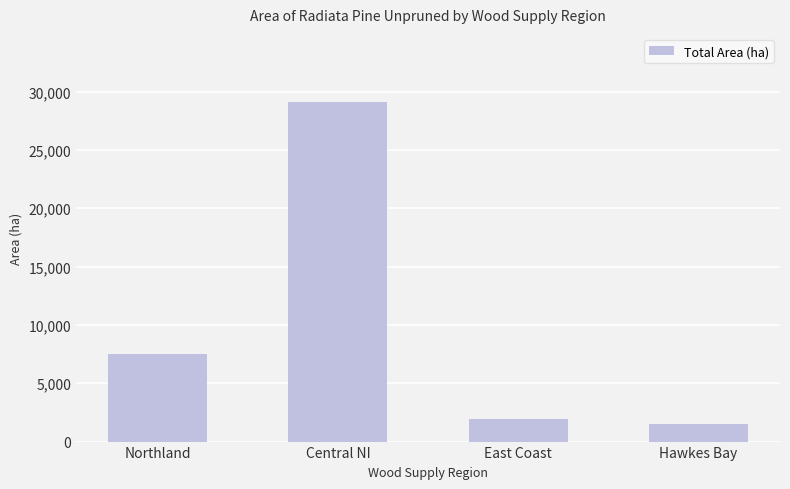

What is the change in value from Northland to East Coast?

-5538